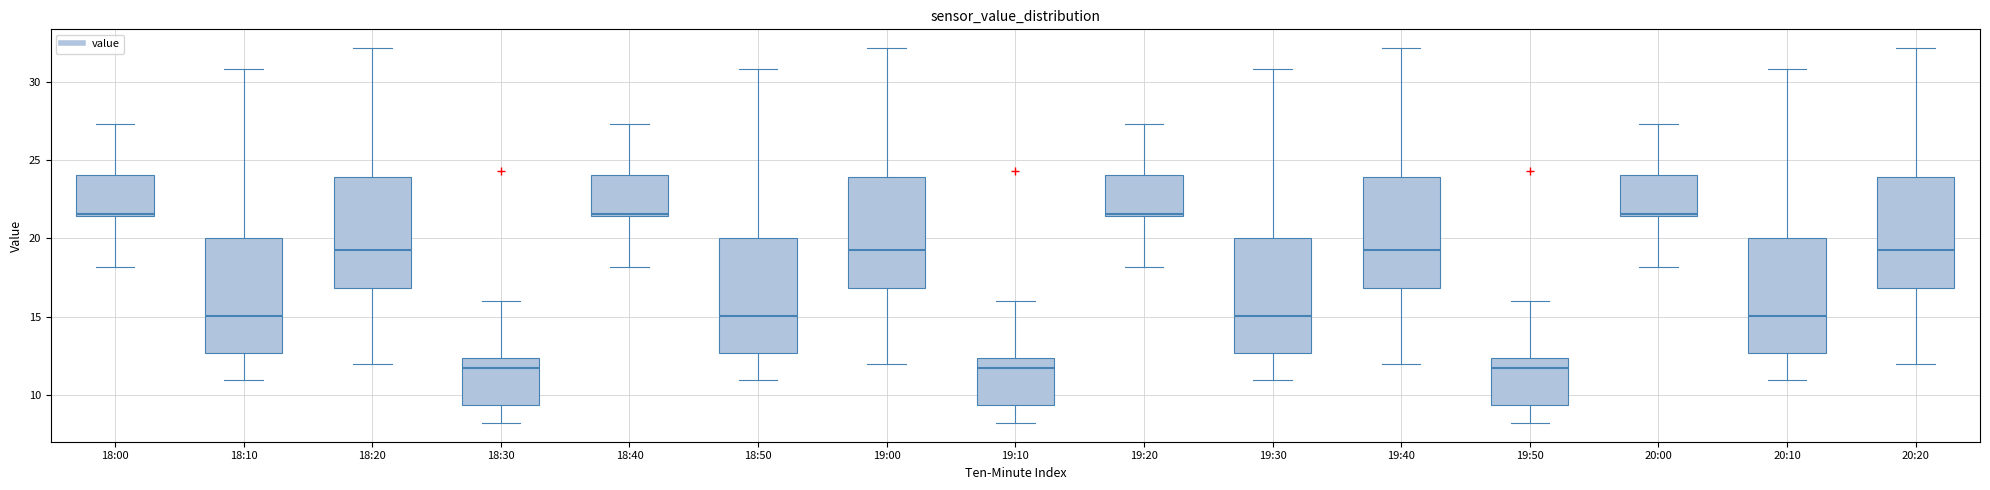

Reading left to right, transcribe this box plot: for each box, give where its median line is, the range the box spans, and where its two whiskers end, as read against the y-axis. The values are not printed on the chart, so give them approximately, as read against the axis.

18:00: median 21.5, box 21.5 to 24.0, whiskers 18.0 to 27.5
18:10: median 15.0, box 12.5 to 20.0, whiskers 11.0 to 31.0
18:20: median 19.5, box 17.0 to 24.0, whiskers 12.0 to 32.0
18:30: median 11.5, box 9.5 to 12.5, whiskers 8.0 to 16.0
18:40: median 21.5, box 21.5 to 24.0, whiskers 18.0 to 27.5
18:50: median 15.0, box 12.5 to 20.0, whiskers 11.0 to 31.0
19:00: median 19.5, box 17.0 to 24.0, whiskers 12.0 to 32.0
19:10: median 11.5, box 9.5 to 12.5, whiskers 8.0 to 16.0
19:20: median 21.5, box 21.5 to 24.0, whiskers 18.0 to 27.5
19:30: median 15.0, box 12.5 to 20.0, whiskers 11.0 to 31.0
19:40: median 19.5, box 17.0 to 24.0, whiskers 12.0 to 32.0
19:50: median 11.5, box 9.5 to 12.5, whiskers 8.0 to 16.0
20:00: median 21.5, box 21.5 to 24.0, whiskers 18.0 to 27.5
20:10: median 15.0, box 12.5 to 20.0, whiskers 11.0 to 31.0
20:20: median 19.5, box 17.0 to 24.0, whiskers 12.0 to 32.0